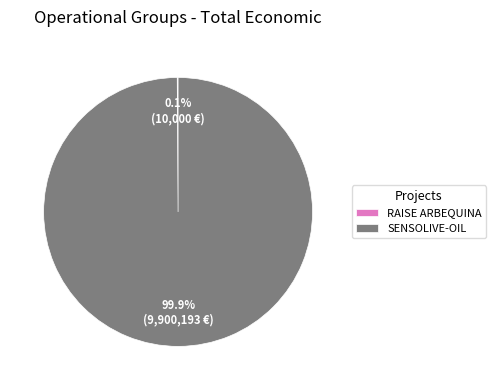

Does SENSOLIVE-OIL account for over 50% of the chart?

Yes